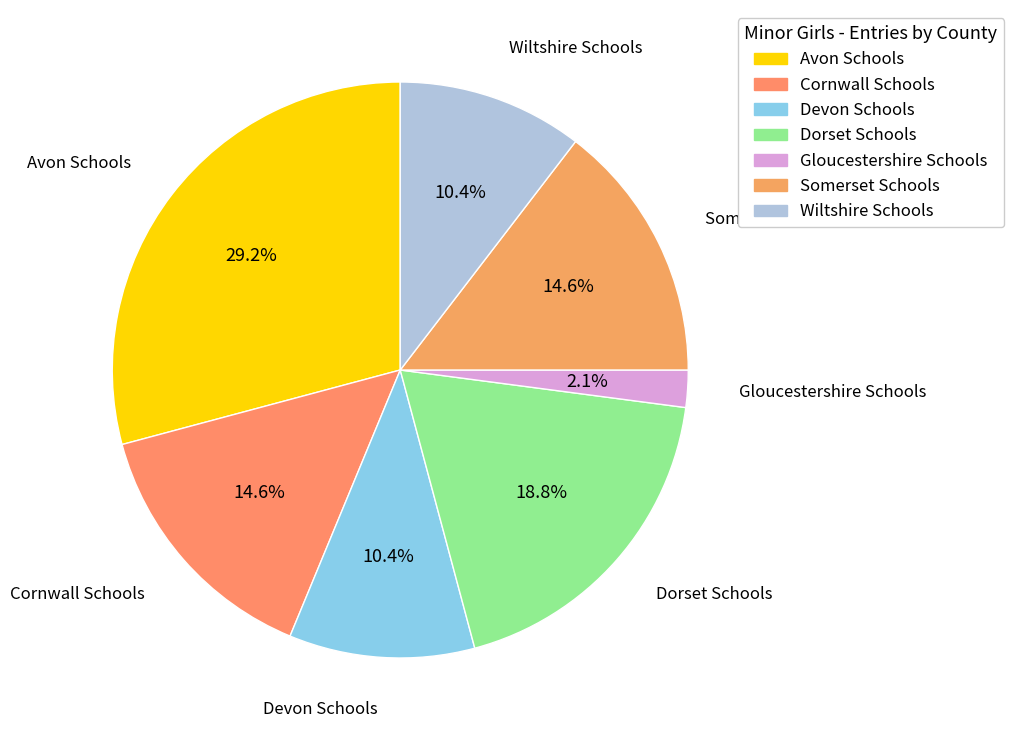

Does Gloucestershire Schools represent more than half of the total?

No